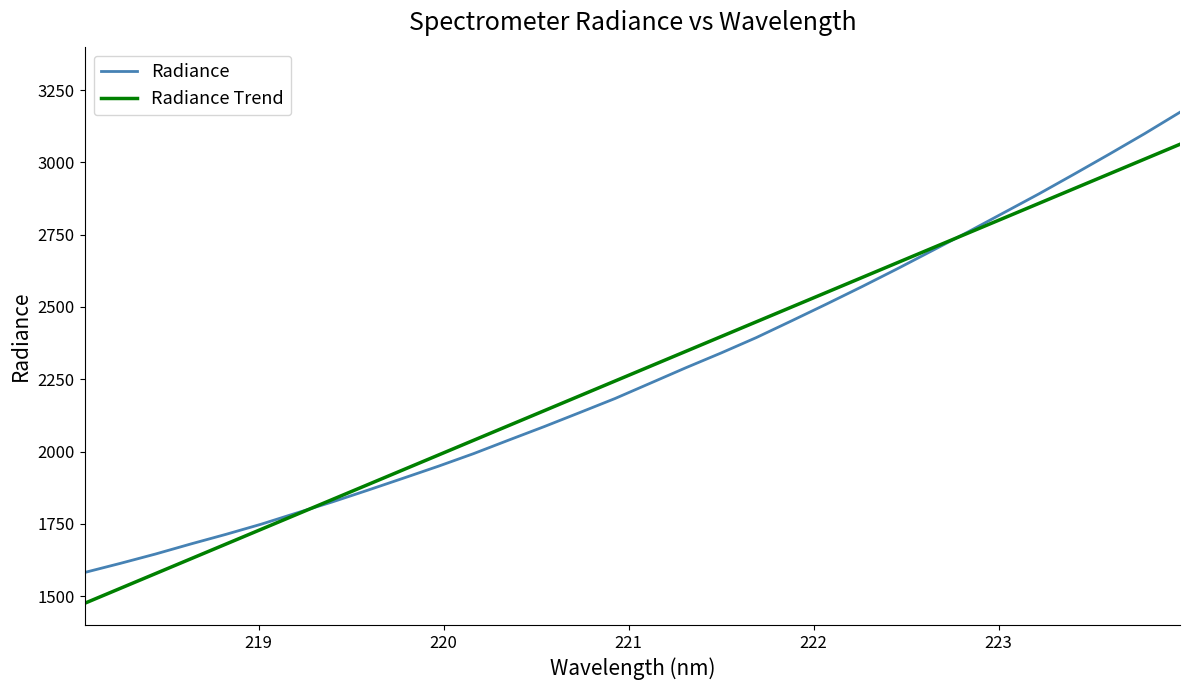

At how many categories does at least one series exceed 1572?

32